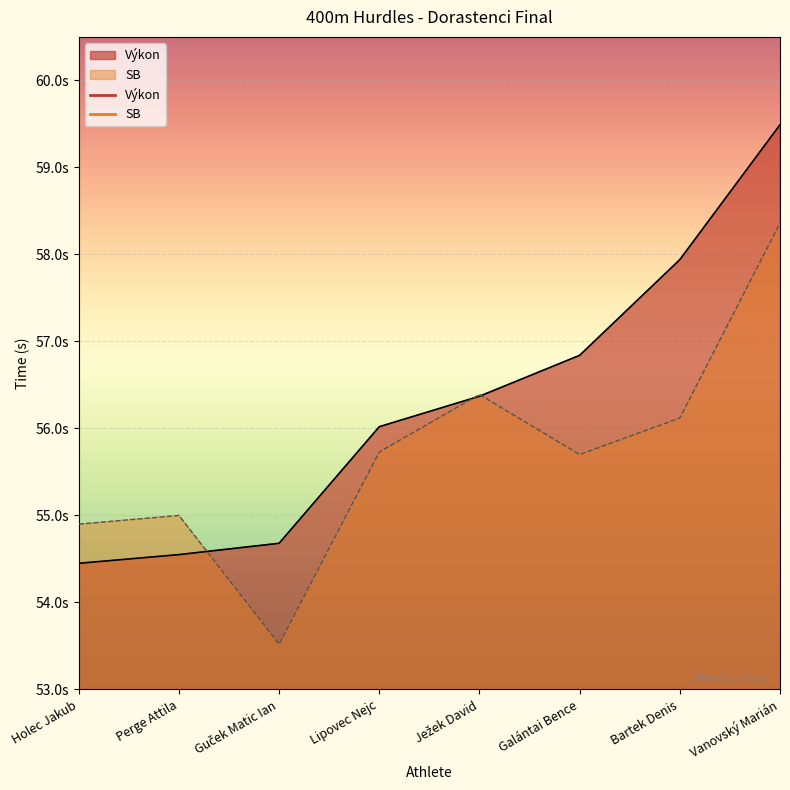

What is the label of the 4th point from the right?

Ježek David